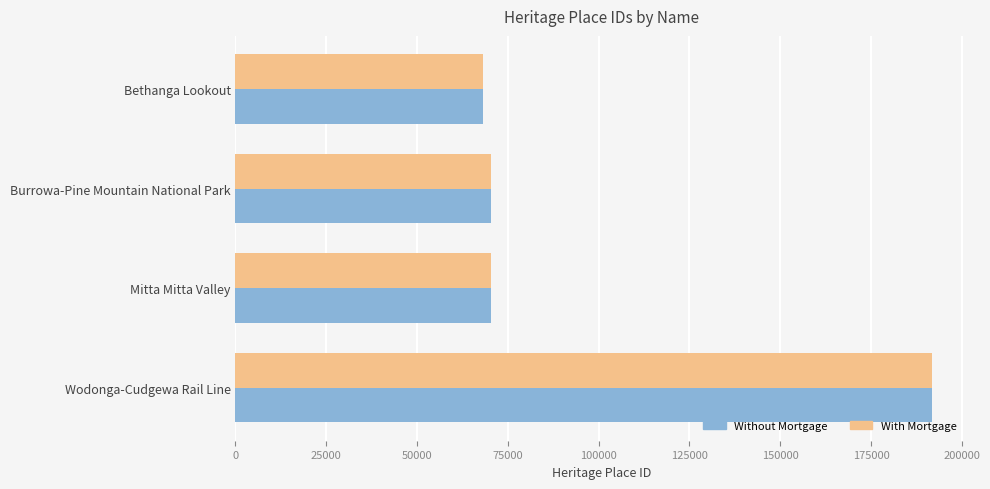

At how many categories does at least one series exceed 177641?

1